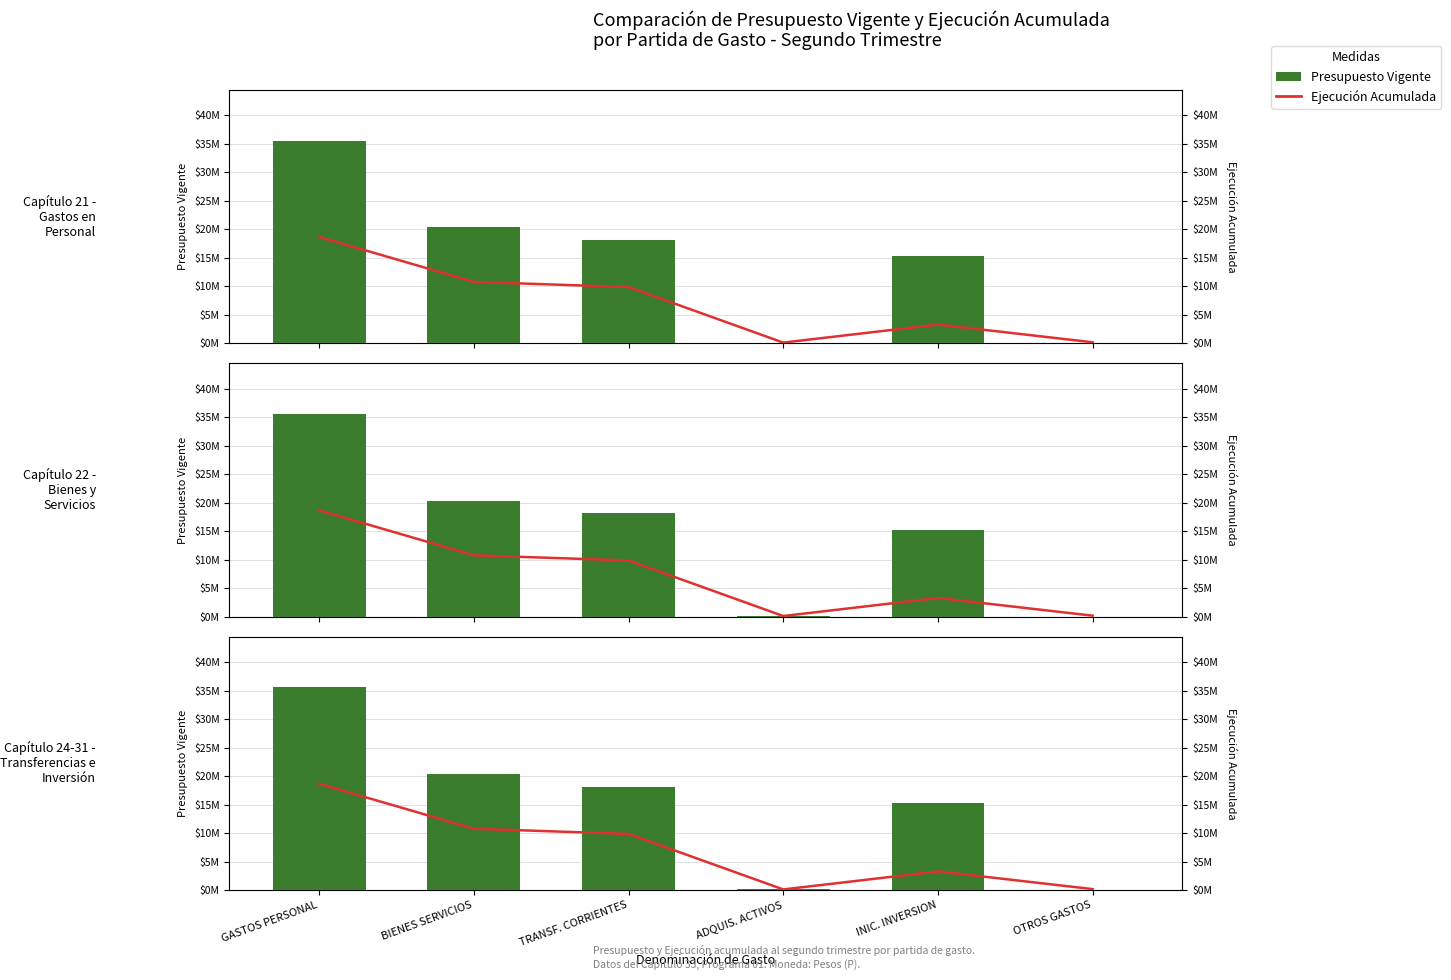

Does the chart contain stacked bars?

No